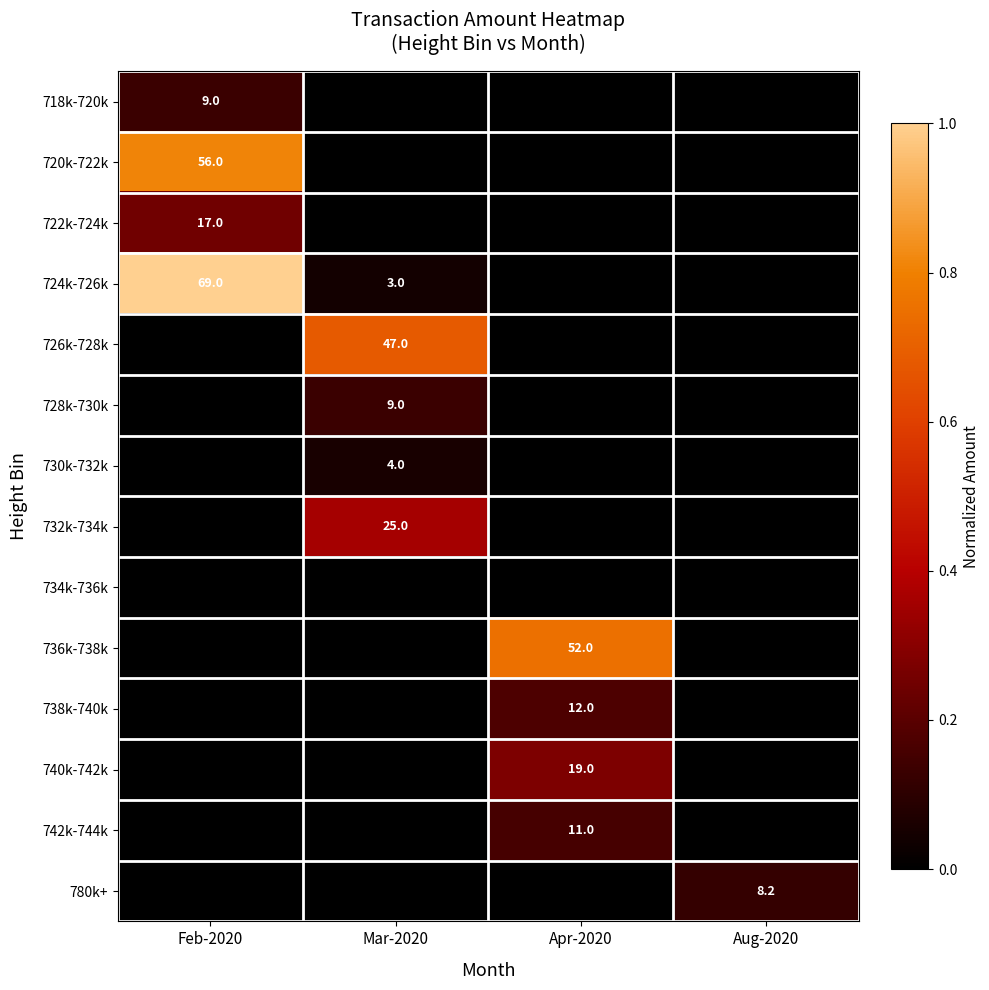

The value of 726k-728k at Mar-2020 is 47.0. True or false?

True